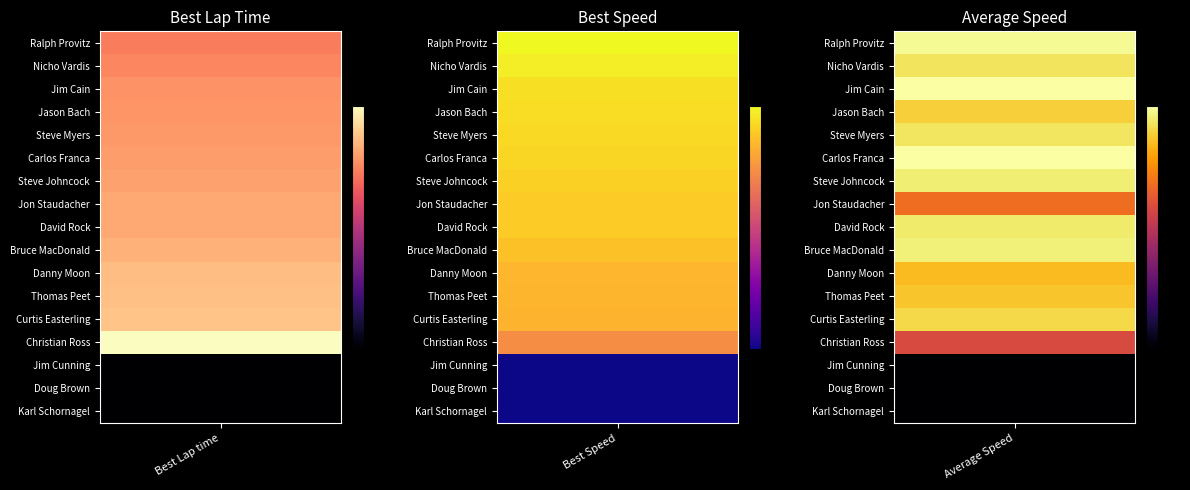

Which series has the largest range (max minus min)?

Best Lap time